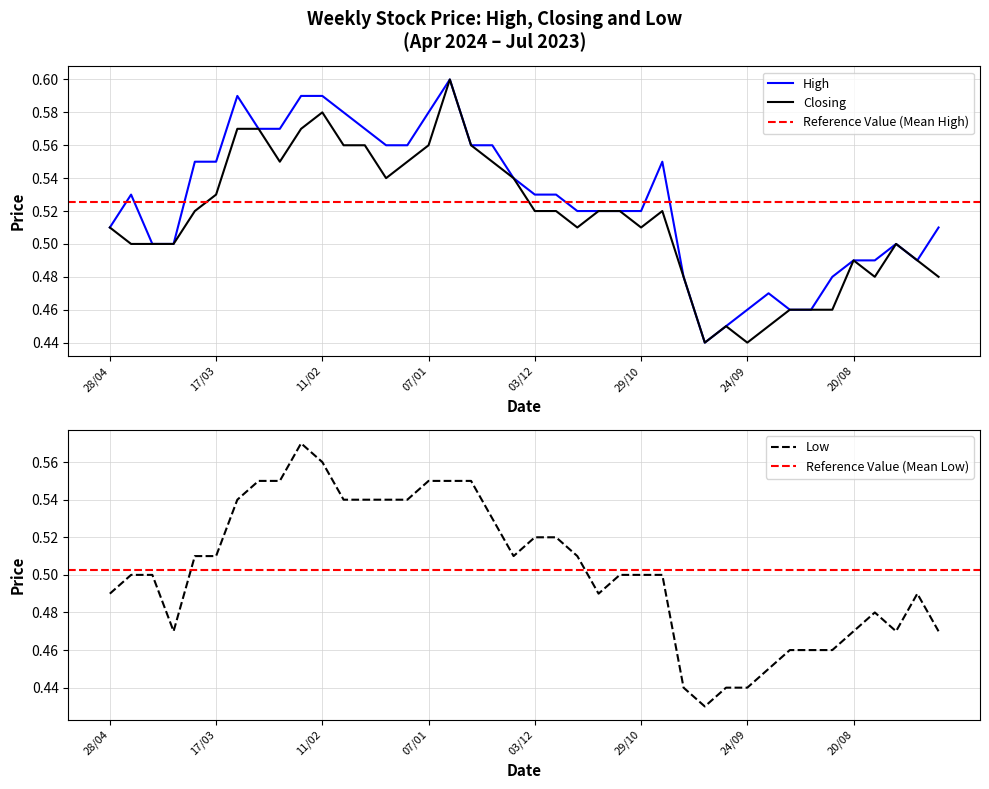

Reading left to right, transcribe all the data shown in this chart.

High: 0.5	0.5	0.5	0.5	0.6	0.6	0.6	0.6	0.6	0.6	0.6	0.6	0.6	0.6	0.6	0.6	0.6	0.6	0.6	0.5	0.5	0.5	0.5	0.5	0.5	0.5	0.6	0.5	0.4	0.5	0.5	0.5	0.5	0.5	0.5	0.5	0.5	0.5	0.5	0.5
Closing: 0.5	0.5	0.5	0.5	0.5	0.5	0.6	0.6	0.6	0.6	0.6	0.6	0.6	0.5	0.6	0.6	0.6	0.6	0.6	0.5	0.5	0.5	0.5	0.5	0.5	0.5	0.5	0.5	0.4	0.5	0.4	0.5	0.5	0.5	0.5	0.5	0.5	0.5	0.5	0.5
Low: 0.5	0.5	0.5	0.5	0.5	0.5	0.5	0.6	0.6	0.6	0.6	0.5	0.5	0.5	0.5	0.6	0.6	0.6	0.5	0.5	0.5	0.5	0.5	0.5	0.5	0.5	0.5	0.4	0.4	0.4	0.4	0.5	0.5	0.5	0.5	0.5	0.5	0.5	0.5	0.5